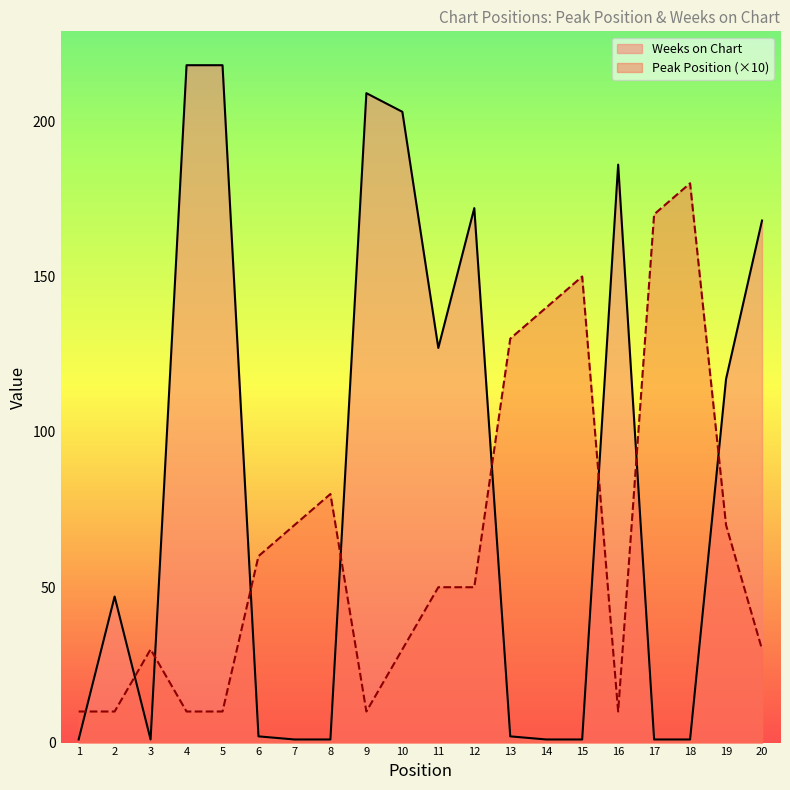

At which category does Peak Position reach its first local valley?

9